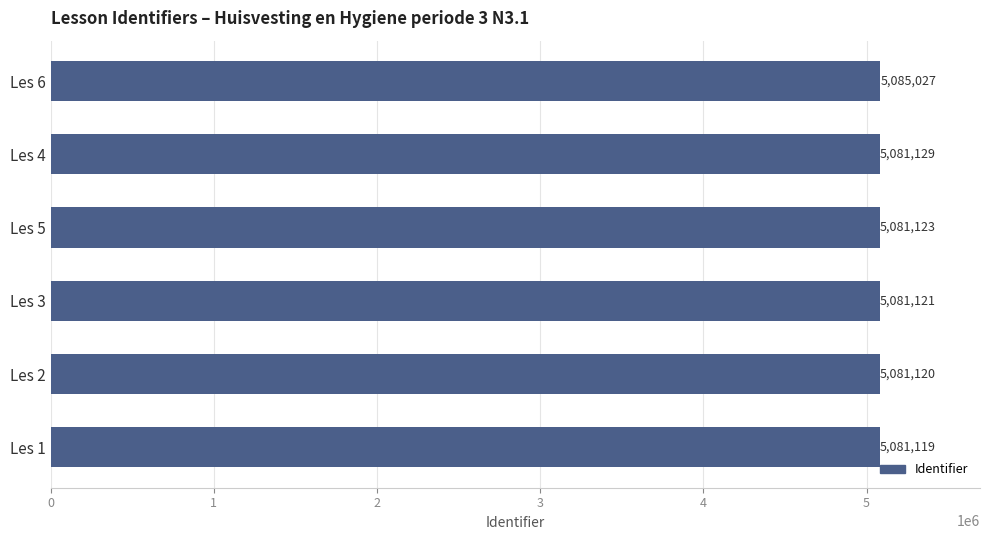

How many values are below 5081123?

3